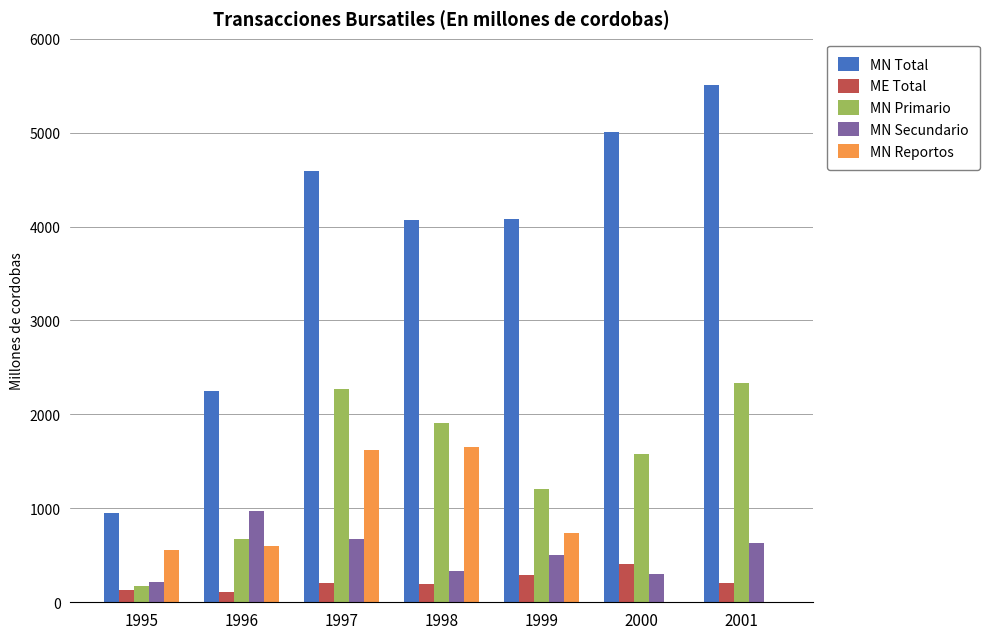

What is the sum of all ME Total values?

1546.5